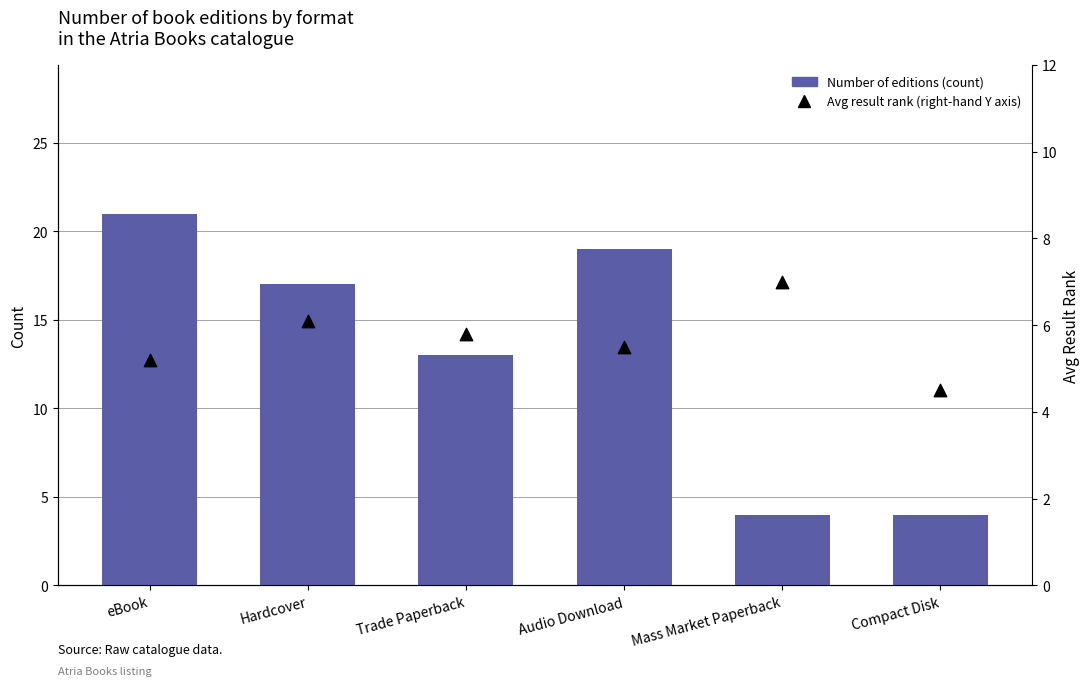

Which series reaches the maximum Y coordinate?

Number of editions (count)